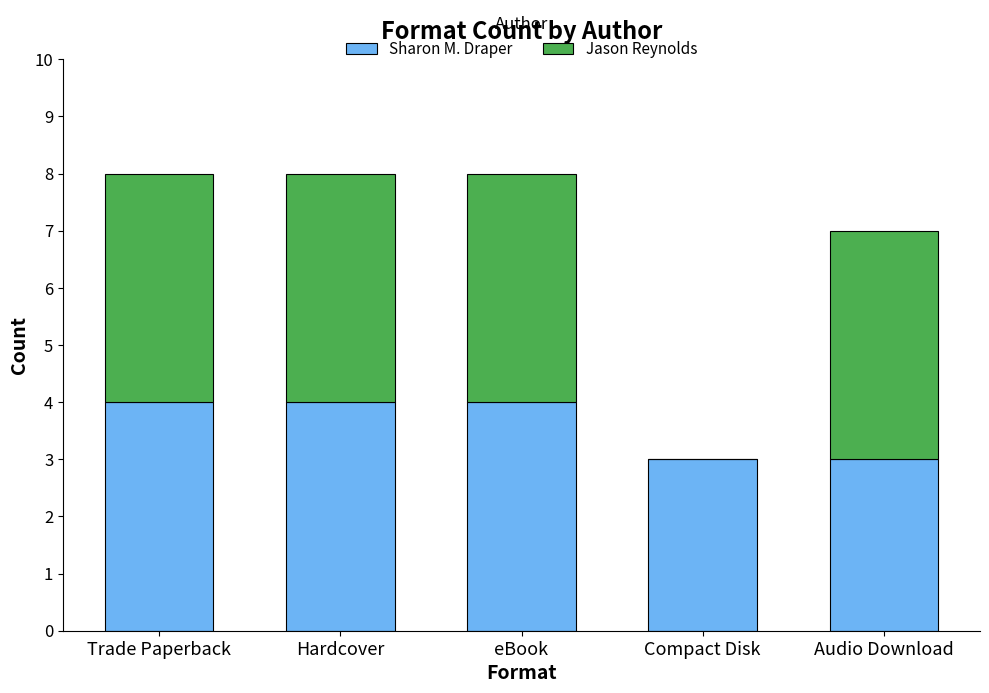

Does the chart contain stacked bars?

Yes